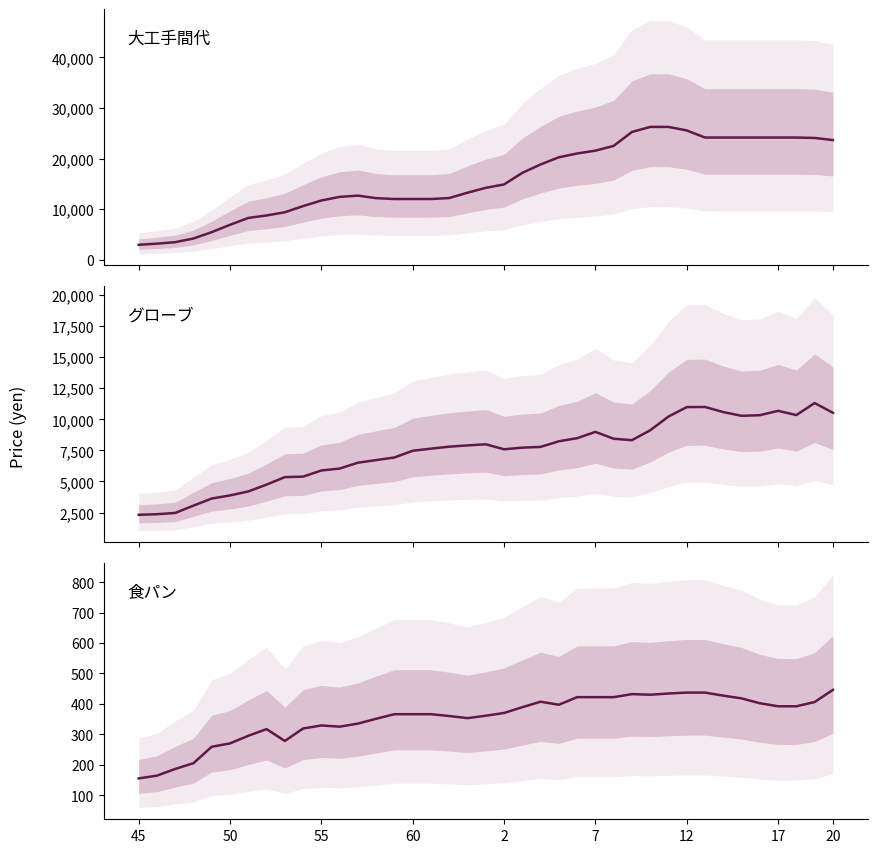

How many interior local valleys does the グローブ series have?

4